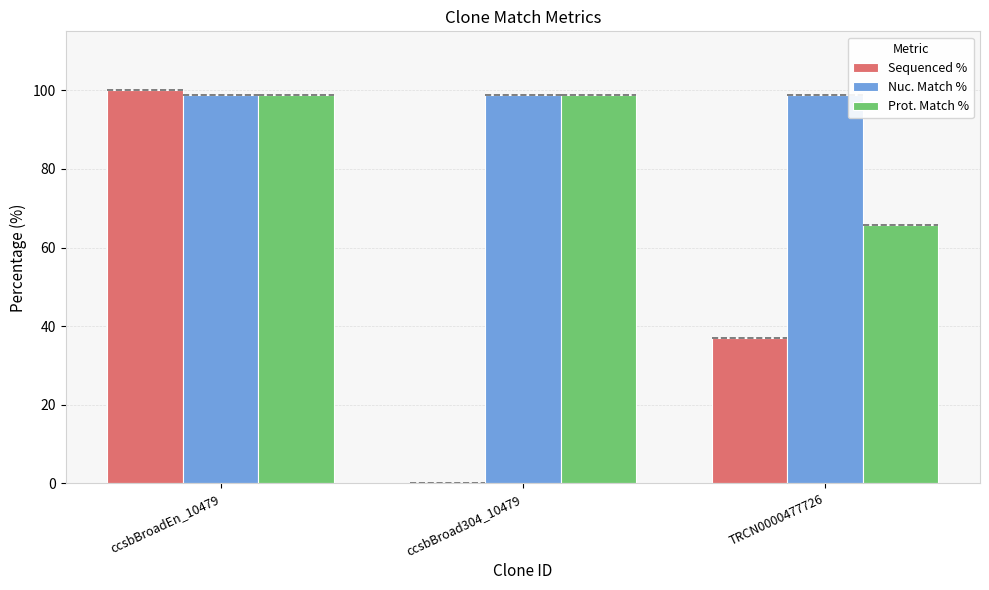

What is the label of the 2nd bar from the left?

ccsbBroad304_10479